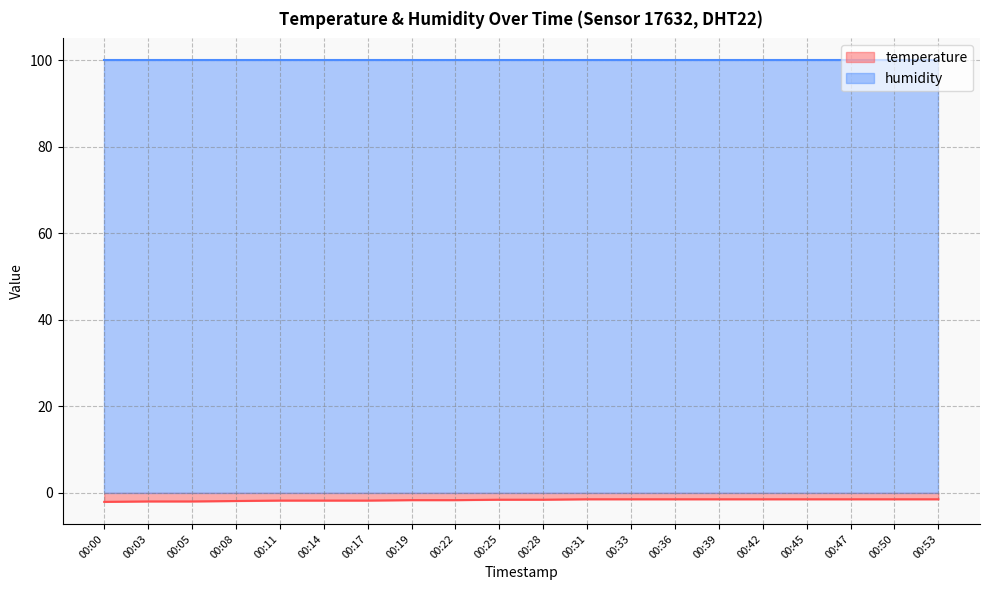

The chart shows a value of -2.3 at 00:33. True or false?

False